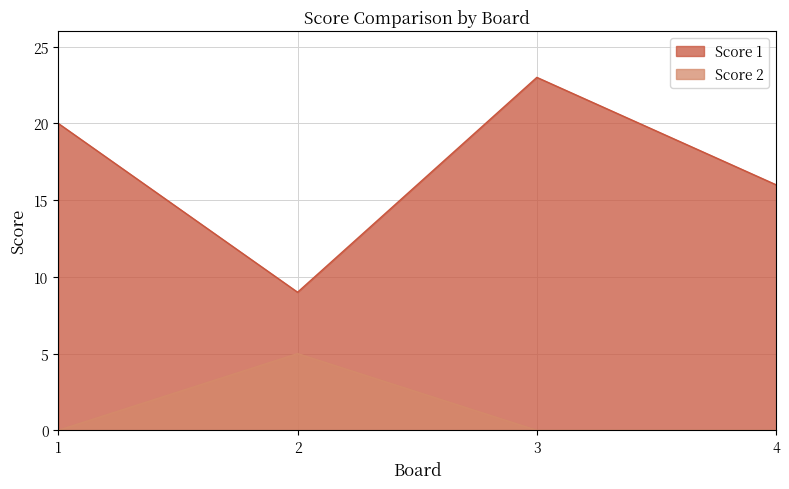

What is the minimum value for Score 1?

9